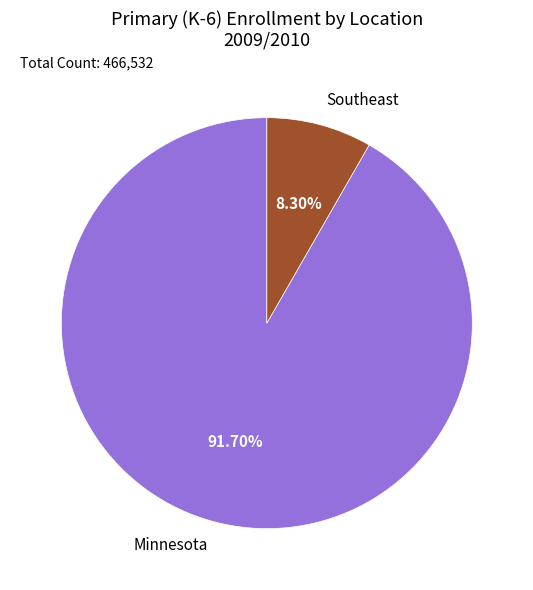

How many slices are in this pie chart?

2